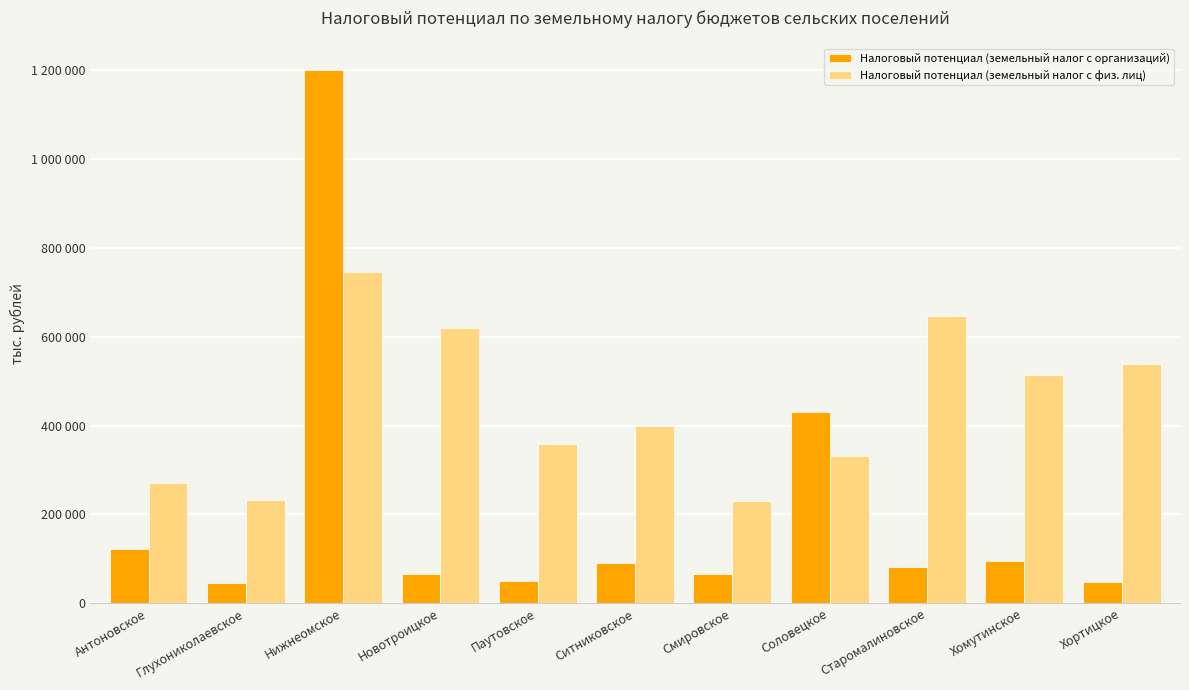

At which label does Налоговый потенциал (земельный налог с физ. лиц) reach its peak?

Нижнеомское